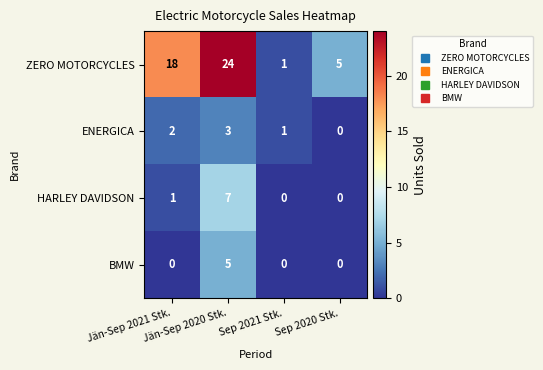

Rank the series by their maximum value, from lowest to highest.

ENERGICA, BMW, HARLEY DAVIDSON, ZERO MOTORCYCLES